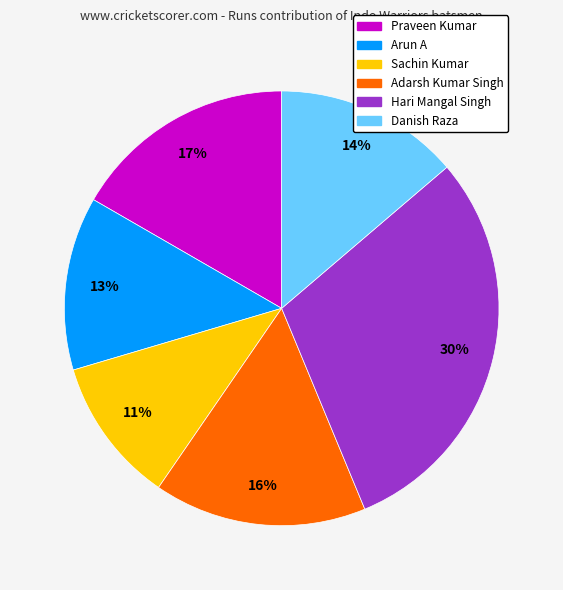

What percentage is the Praveen Kumar slice, to the nearest percent?

17%